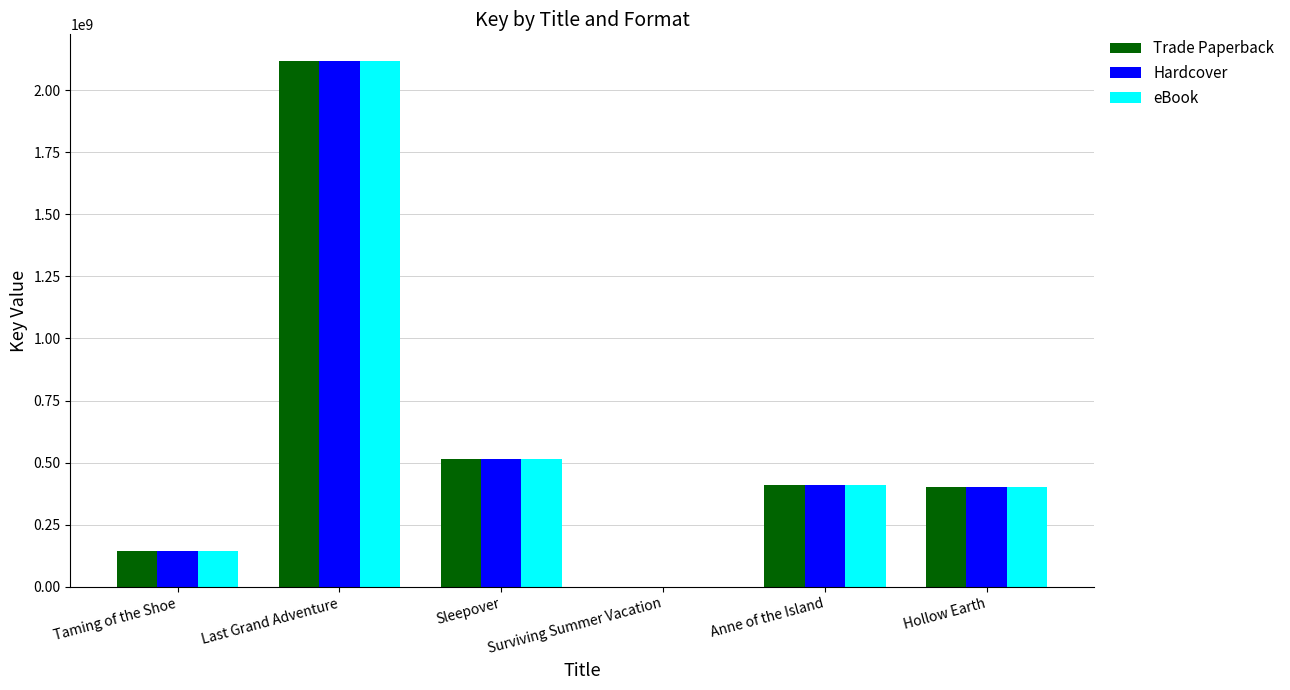

The Hardcover series shows 227623148 at Taming of the Shoe. True or false?

False